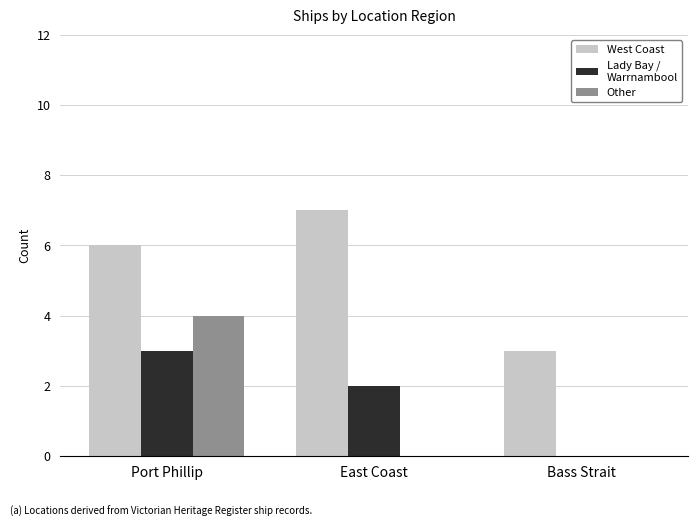

What is the greatest value displayed?

7